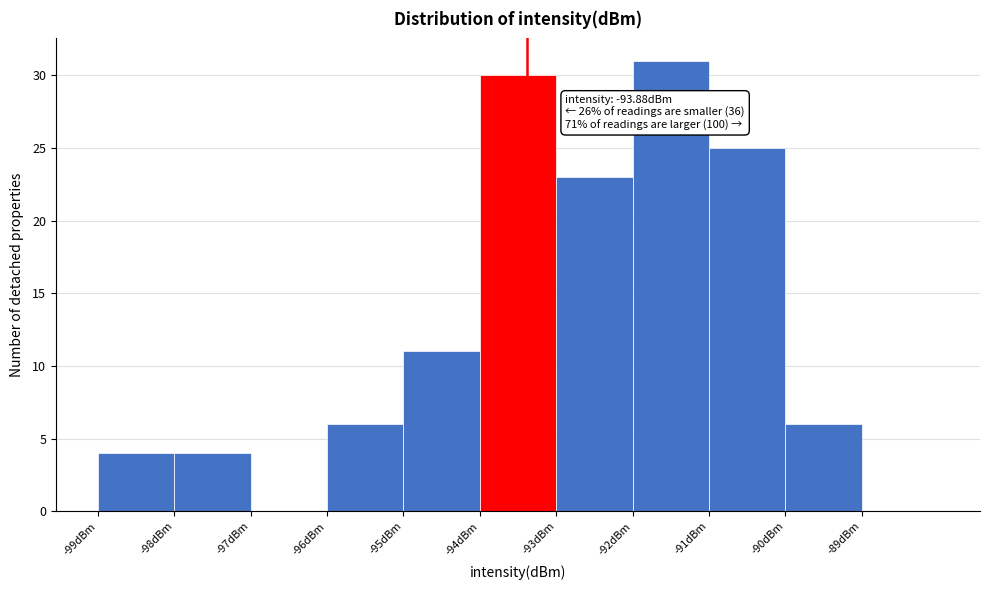

Reading right to left, list all the values displayed in this chart.

-89dBm=0	-90dBm=6	-91dBm=25	-92dBm=31	-93dBm=23	-94dBm=30	-95dBm=11	-96dBm=6	-97dBm=0	-98dBm=4	-99dBm=4